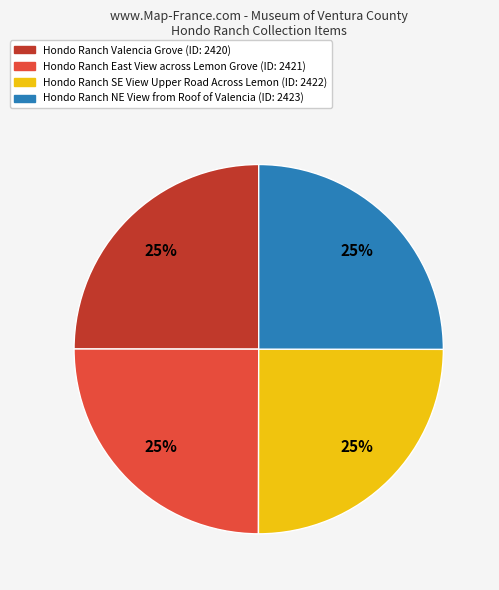

What percentage is the Hondo Ranch SE View Upper Road Across Lemon slice, to the nearest percent?

25%